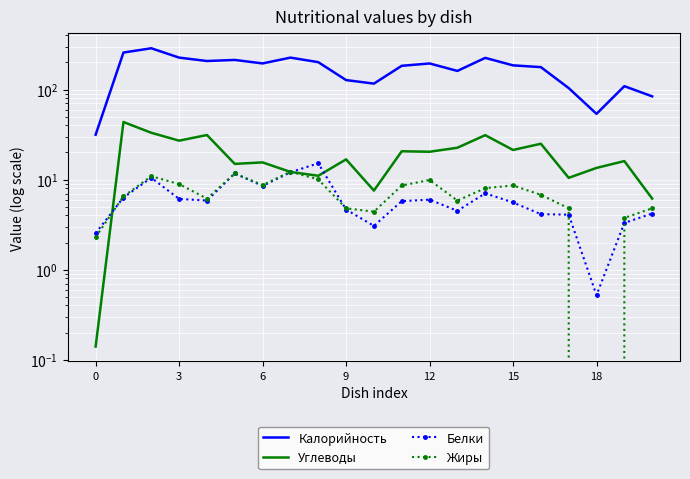

Rank the series by their maximum value, from highest to lowest.

Калорийность, Углеводы, Белки, Жиры